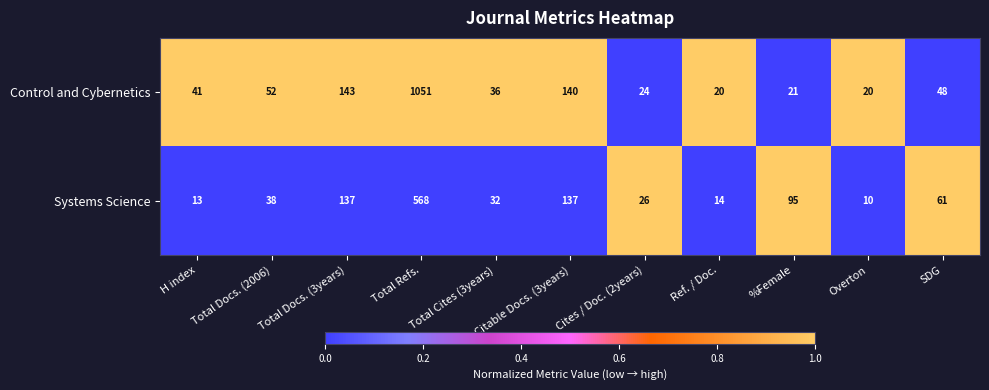

Is it true that Control and Cybernetics equals 36 at Citable Docs. (3years)?

False